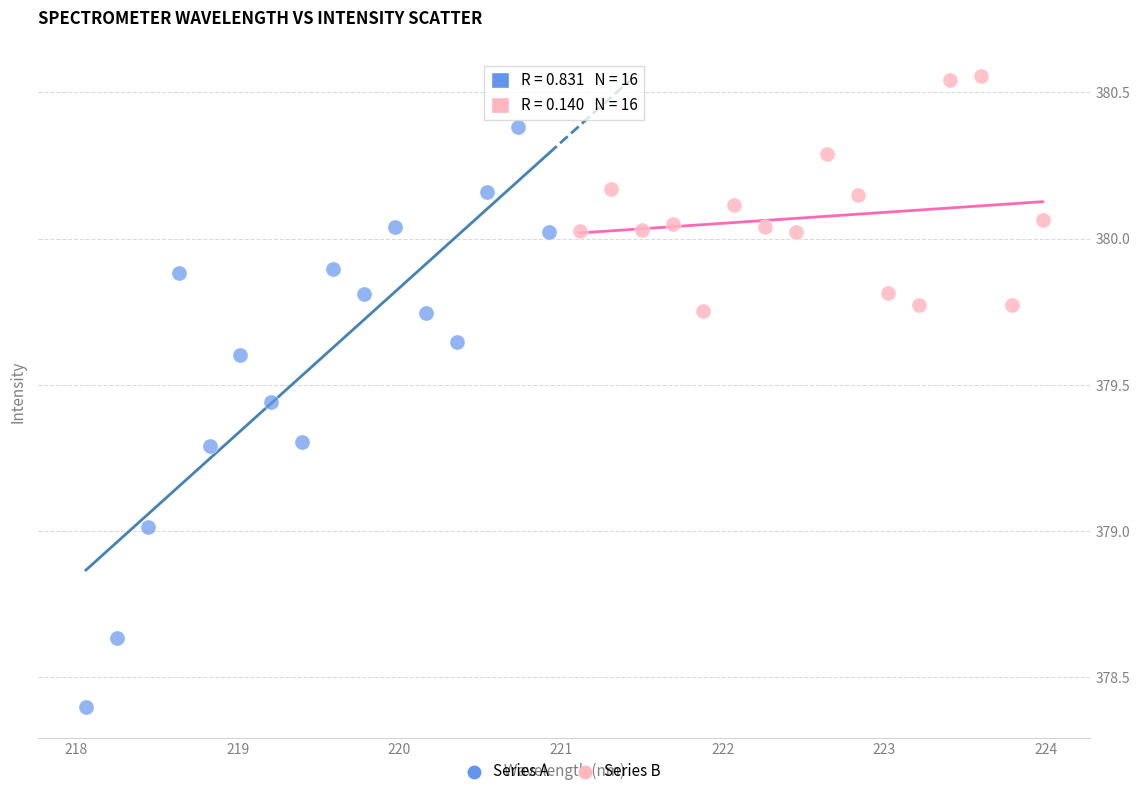

Which series contains the lowest Y value?

Series A